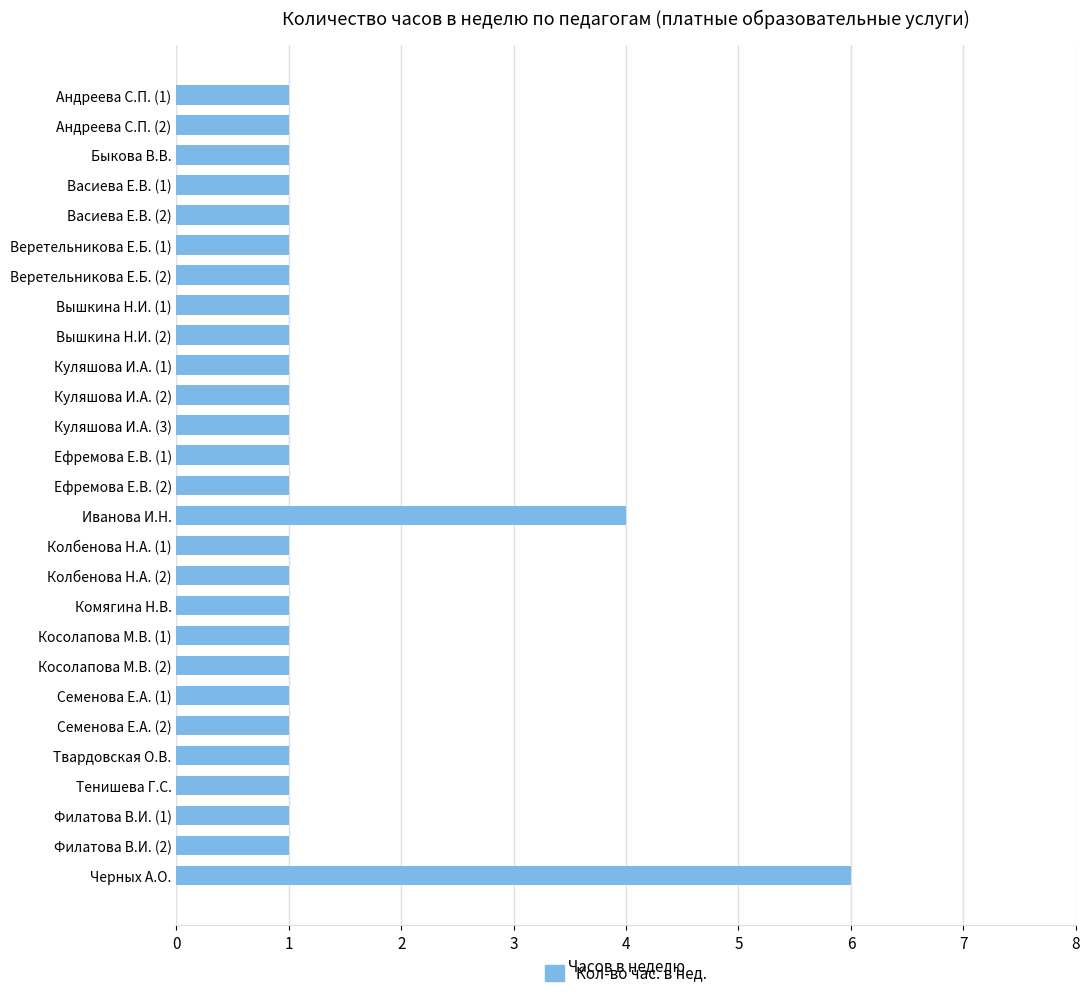

What is the value of the 23rd bar from the top?

1